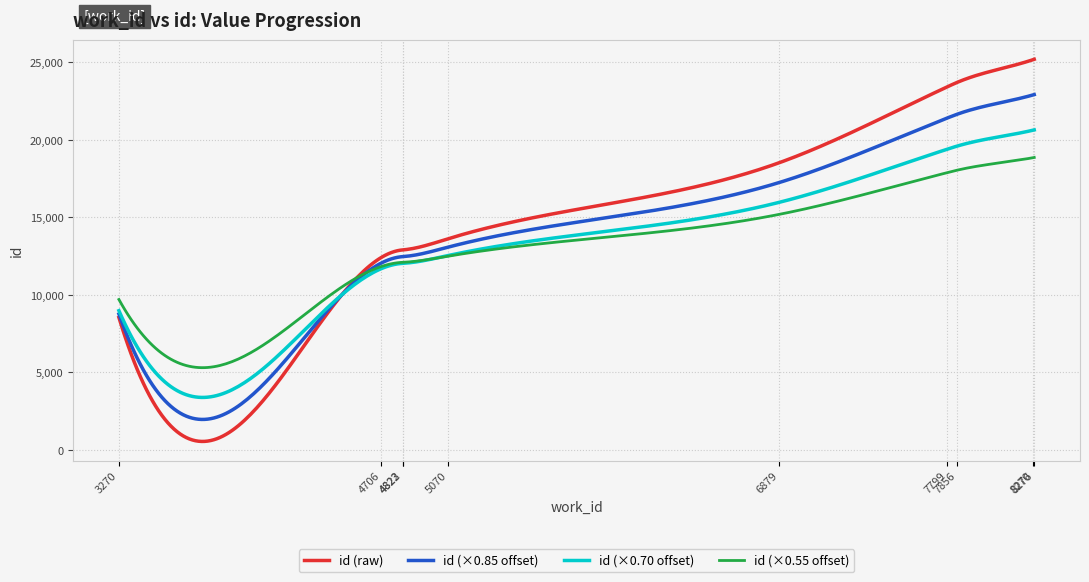

List the series in order of their peak value, highest first.

id (raw), id (×0.85 offset), id (×0.70 offset), id (×0.55 offset)